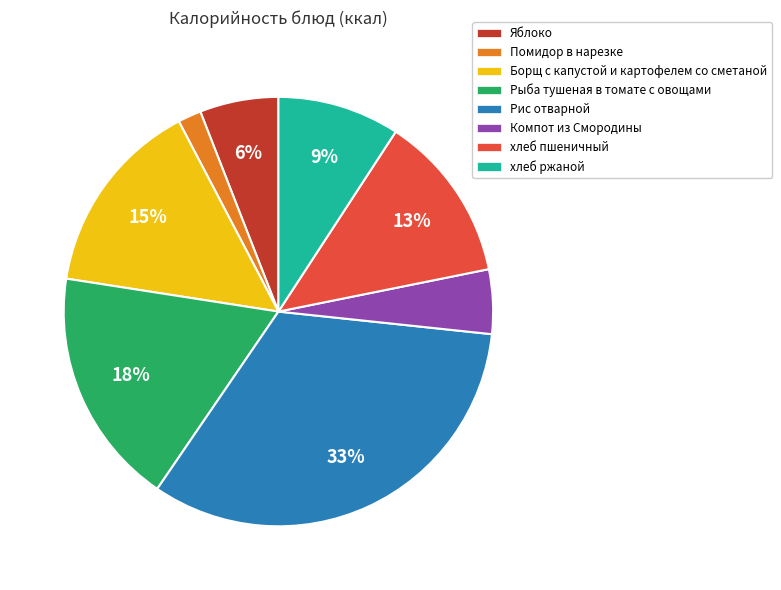

Rank the categories by value from lowest to highest.

Помидор в нарезке, Компот из Смородины, Яблоко, хлеб ржаной, хлеб пшеничный, Борщ с капустой и картофелем со сметаной, Рыба тушеная в томате с овощами, Рис отварной